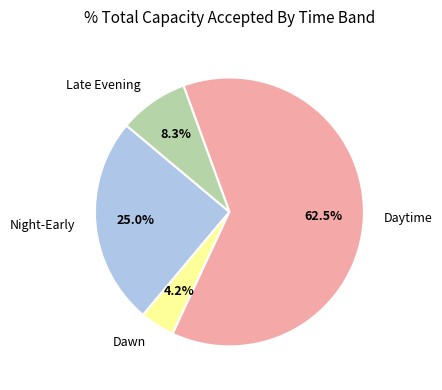

Does any single category account for the majority?

Yes